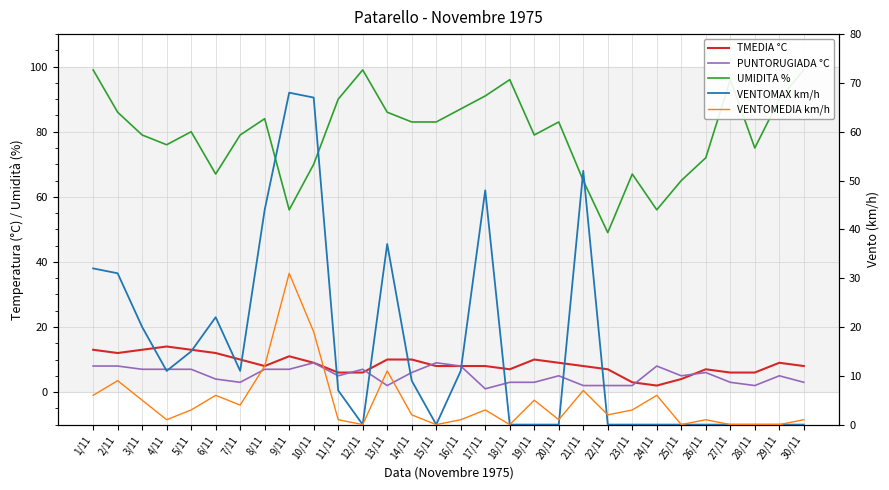

What position from the right is 17/11?

14